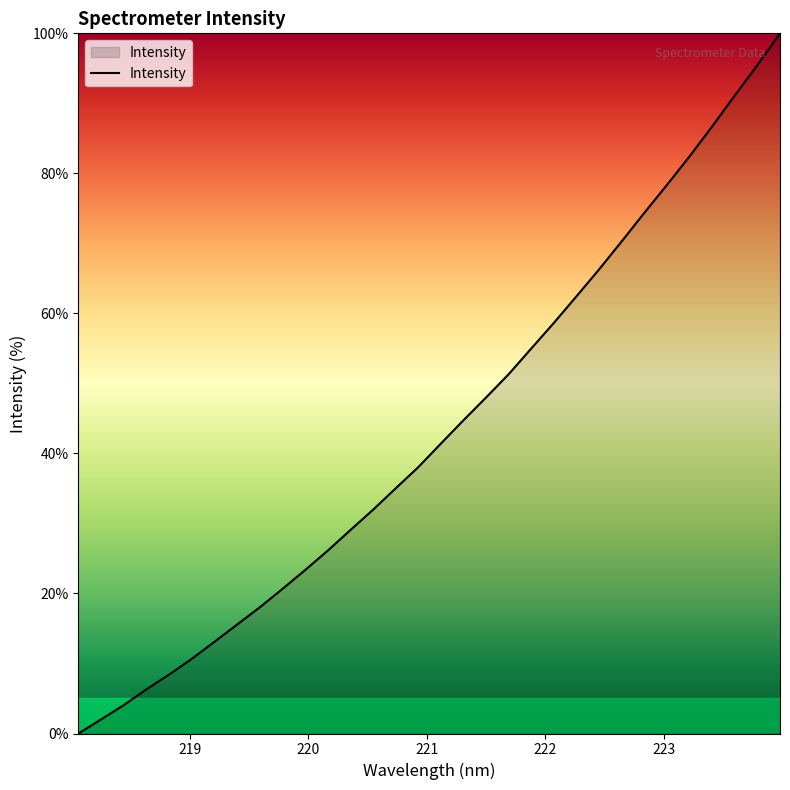

What is the maximum value shown in the chart?

100.0